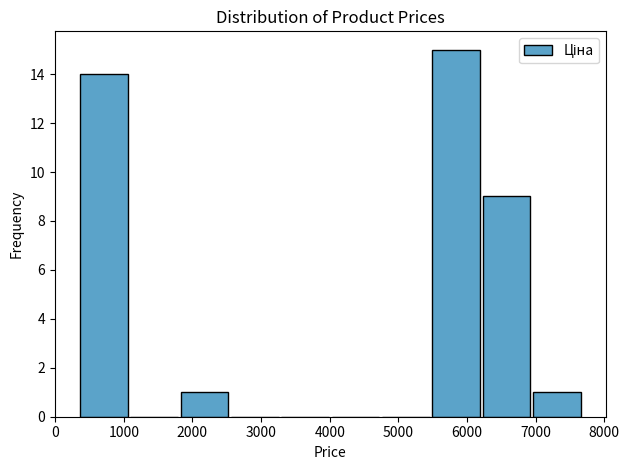

Over which range of the x-axis is the bar tallest?

5500 to 6200